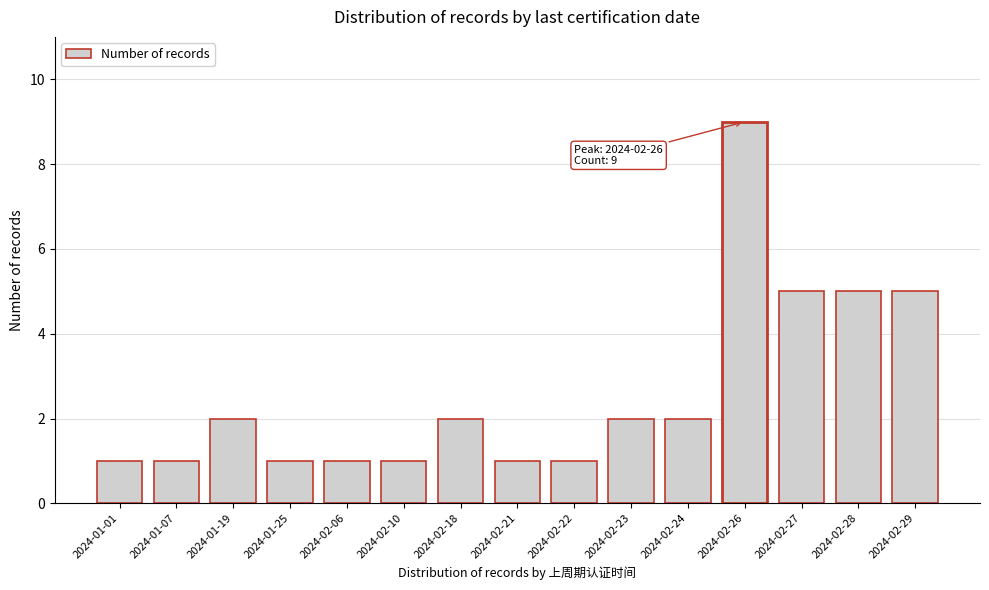

Reading left to right, list all the values displayed in this chart.

2024-01-01=1	2024-01-07=1	2024-01-19=2	2024-01-25=1	2024-02-06=1	2024-02-10=1	2024-02-18=2	2024-02-21=1	2024-02-22=1	2024-02-23=2	2024-02-24=2	2024-02-26=9	2024-02-27=5	2024-02-28=5	2024-02-29=5